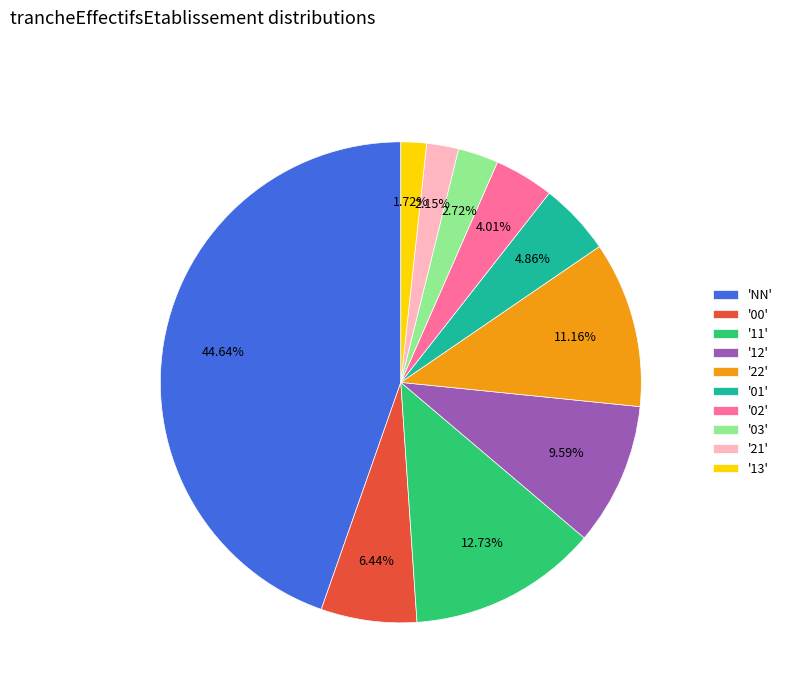

What is the largest slice in the pie chart?

'NN'